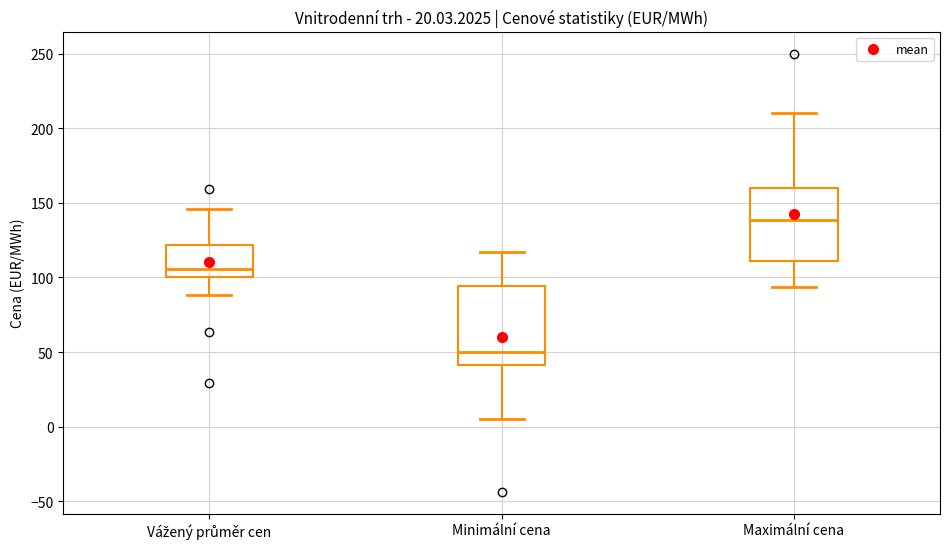

Reading left to right, read every box against the y-axis: the position of its median line, the range the box covers, and the ends of its whiskers. The values are not printed on the chart, so give them approximately, as read against the axis.

Vážený průměr cen: median 105, box 100 to 120, whiskers 90 to 145
Minimální cena: median 50, box 40 to 95, whiskers 5 to 115
Maximální cena: median 140, box 110 to 160, whiskers 95 to 210